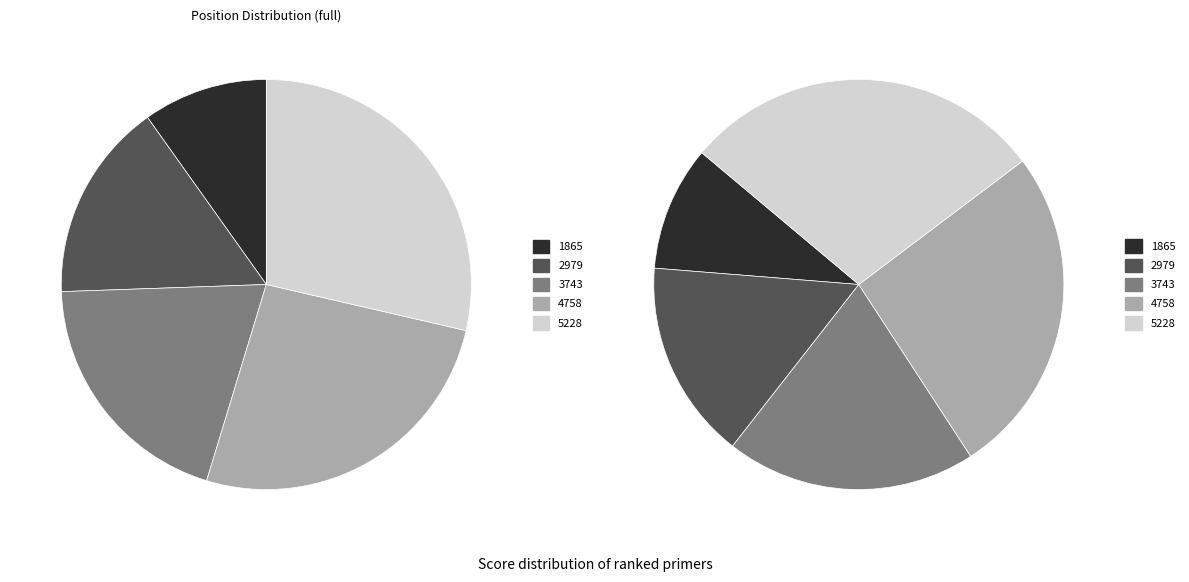

To the nearest percent, what portion does 5228 represent?

29%